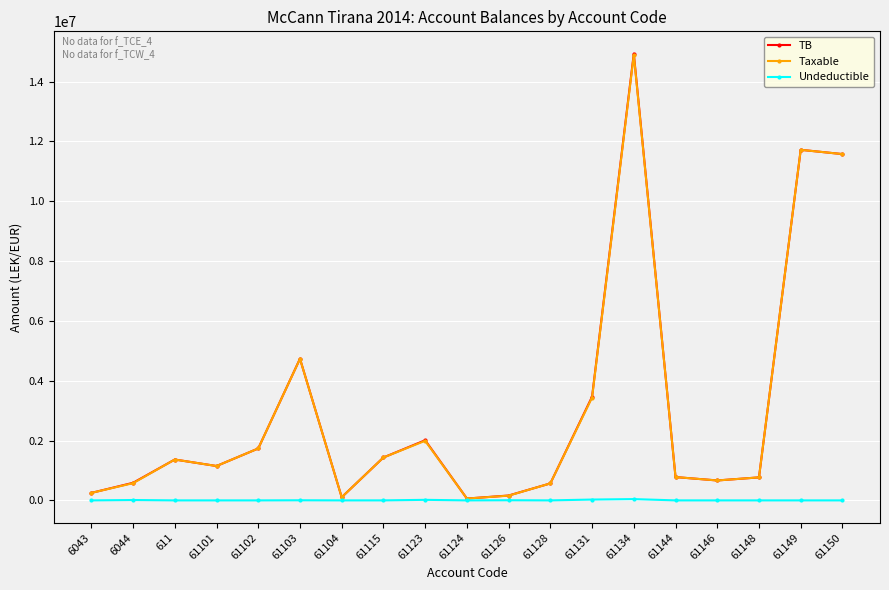

What is the value of the Taxable point at the 16th from the left?

666085.5